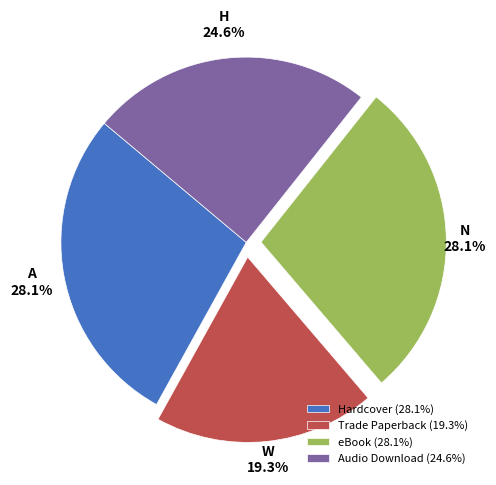

Combined, do Trade Paperback and eBook account for over 50%?

No